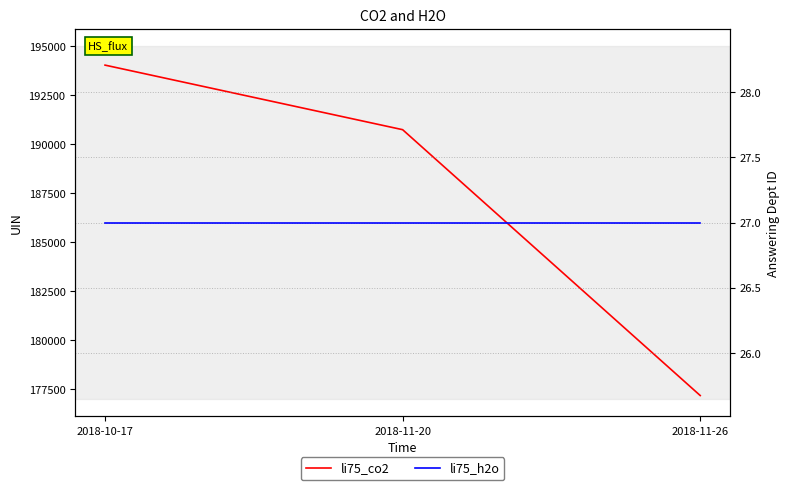

What is the difference between the highest and lowest values at 2018-10-17?

194021